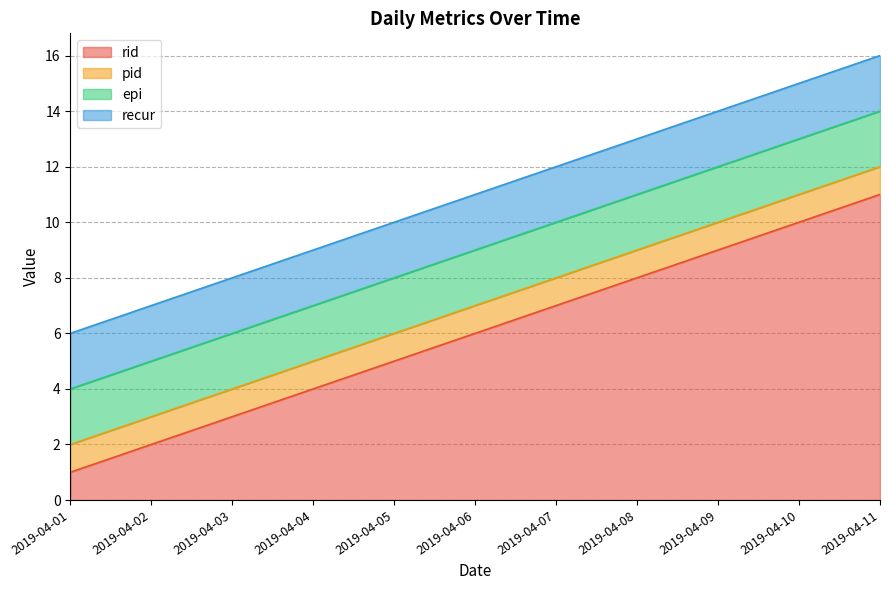

What are all the series names shown in the legend?

rid, pid, epi, recur